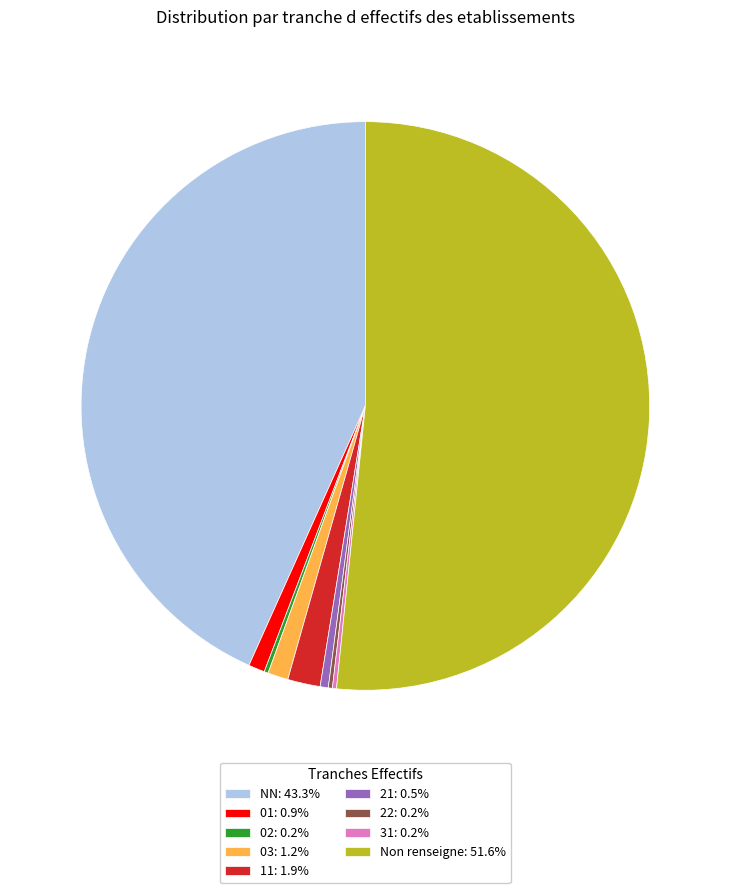

Does Non renseigne: 51.6% represent more than half of the total?

Yes